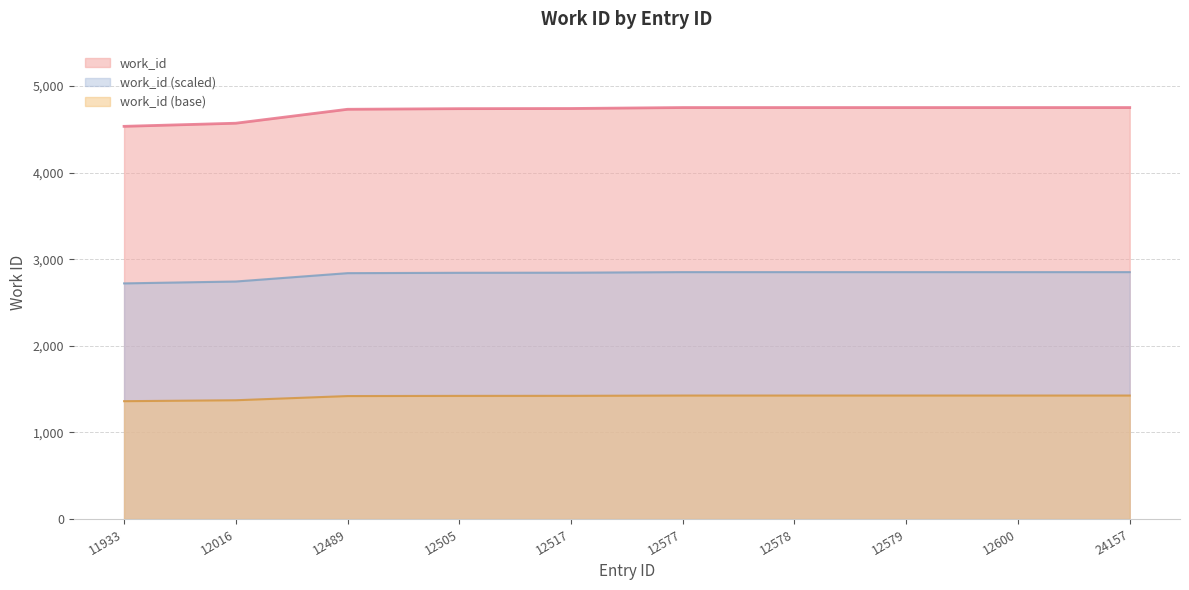

What is the greatest value displayed?

4752.0